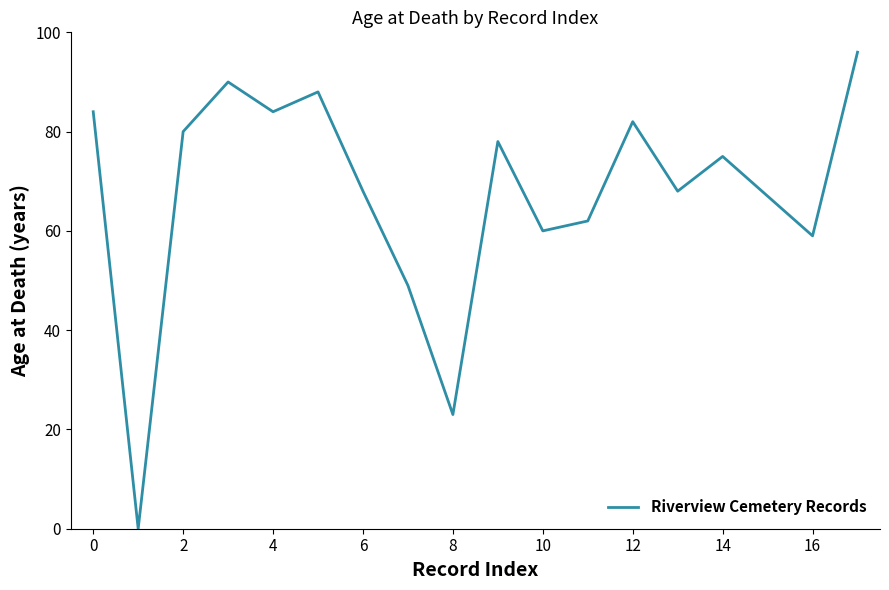

What is the difference between the maximum and minimum values?

96